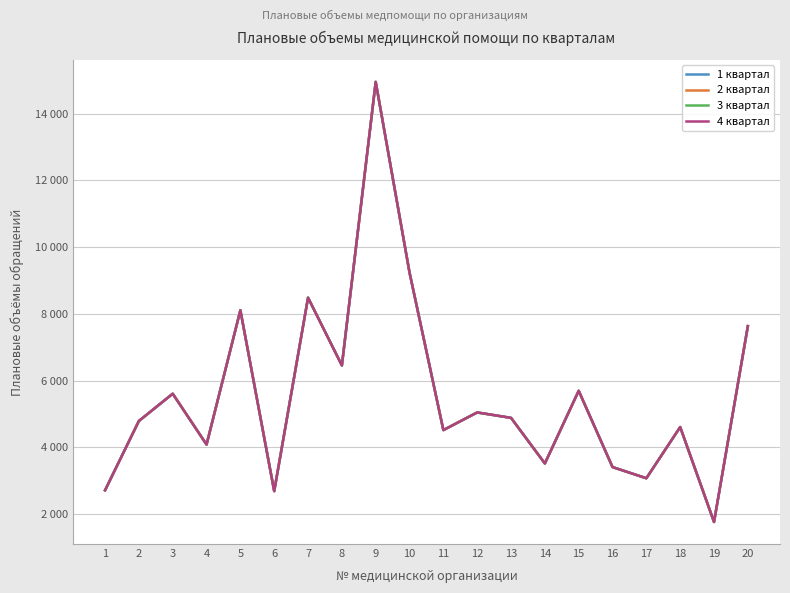

At which category does 4 квартал reach its first local peak?

3